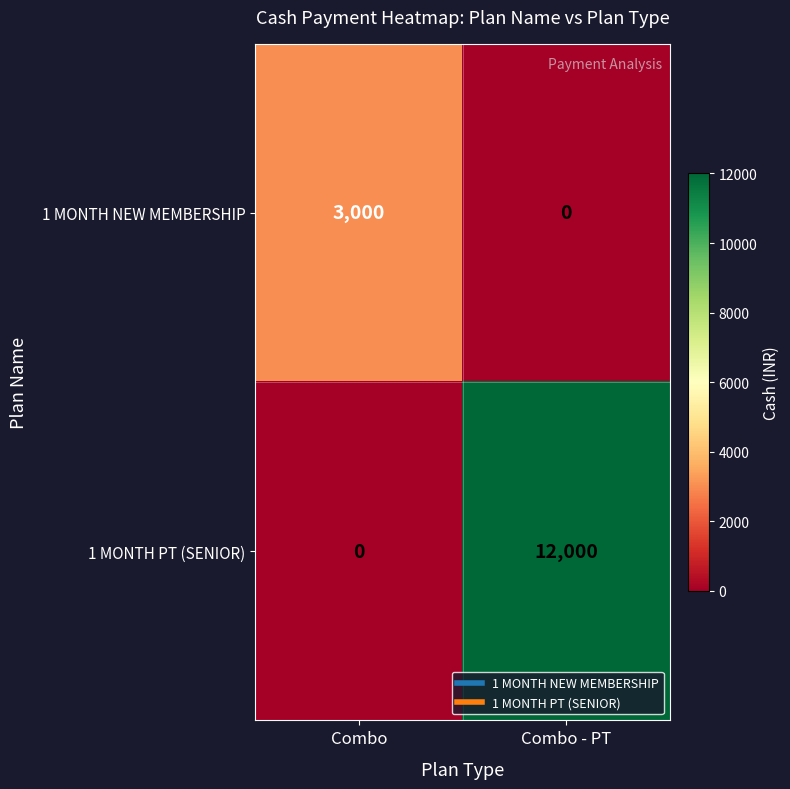

How many values in the 1 MONTH PT (SENIOR) series are below 12000?

1